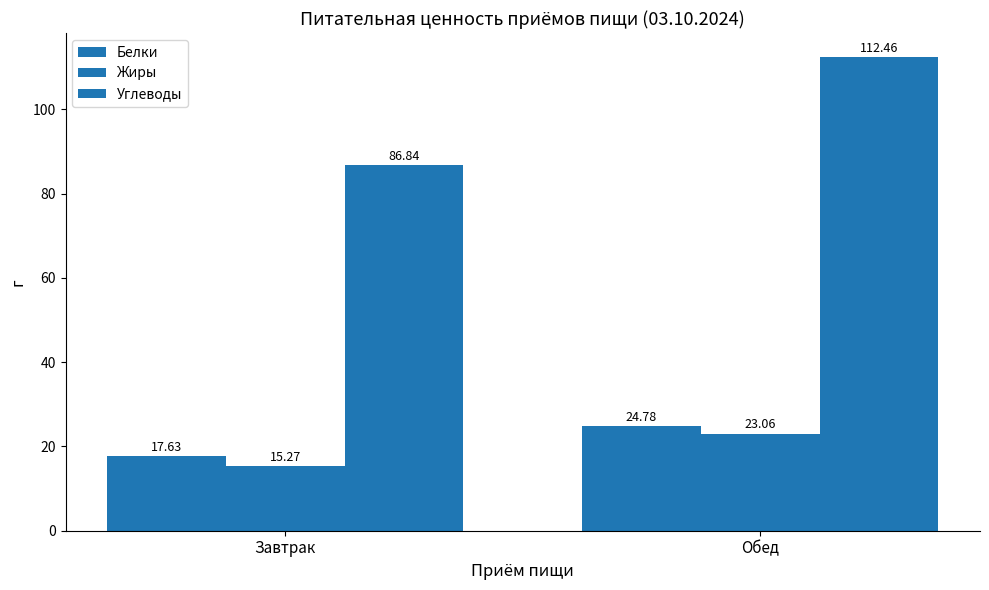

What is the value of the Жиры bar at the 1st from the left?

15.3